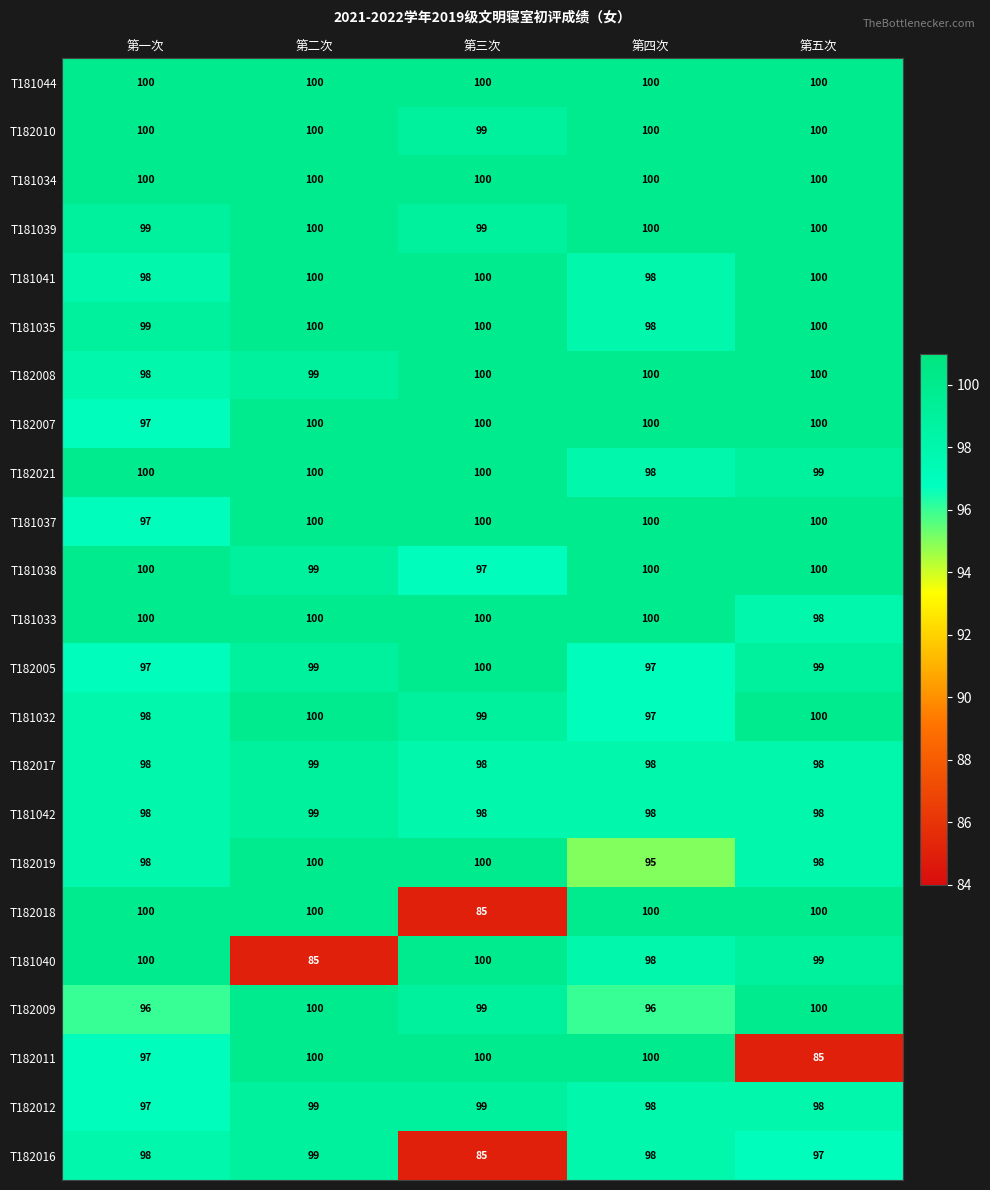

What is the approximate value of T182008 at 第二次?

99